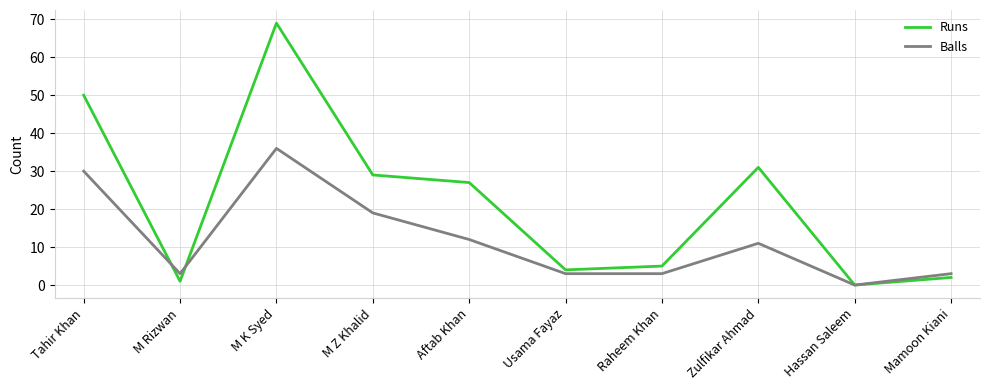

How many values in Balls are above zero?

9